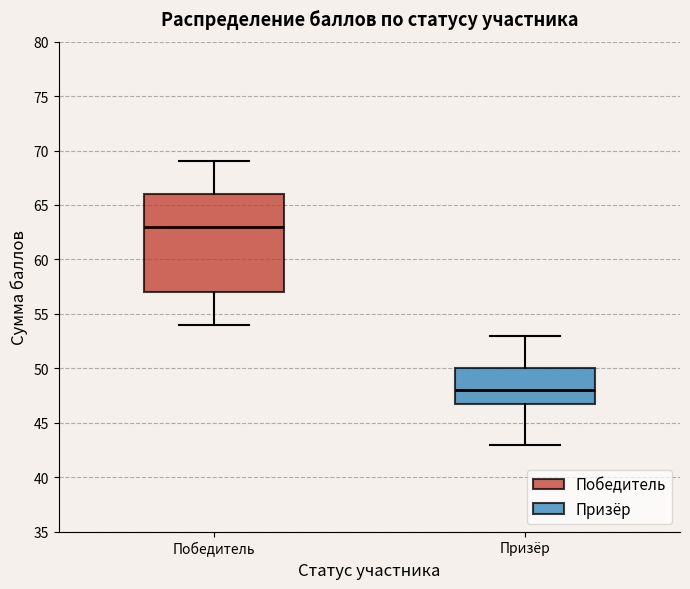

Which box is the tallest, from its lower edge to its upper edge?

Победитель